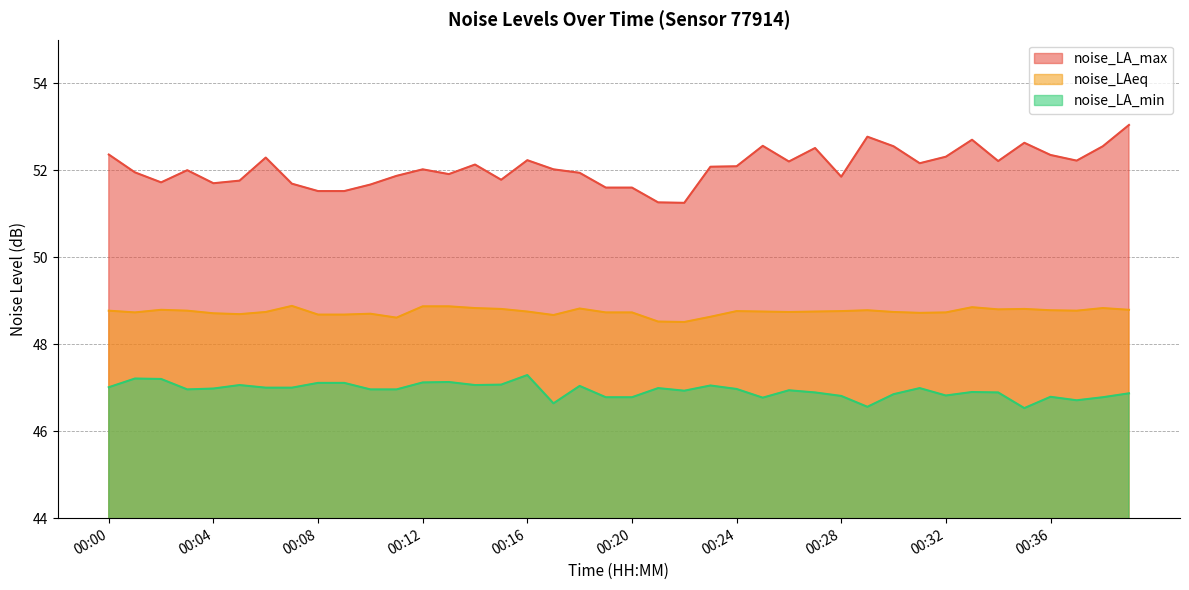

True or false: noise_LA_max and noise_LA_min cross at least once.

False